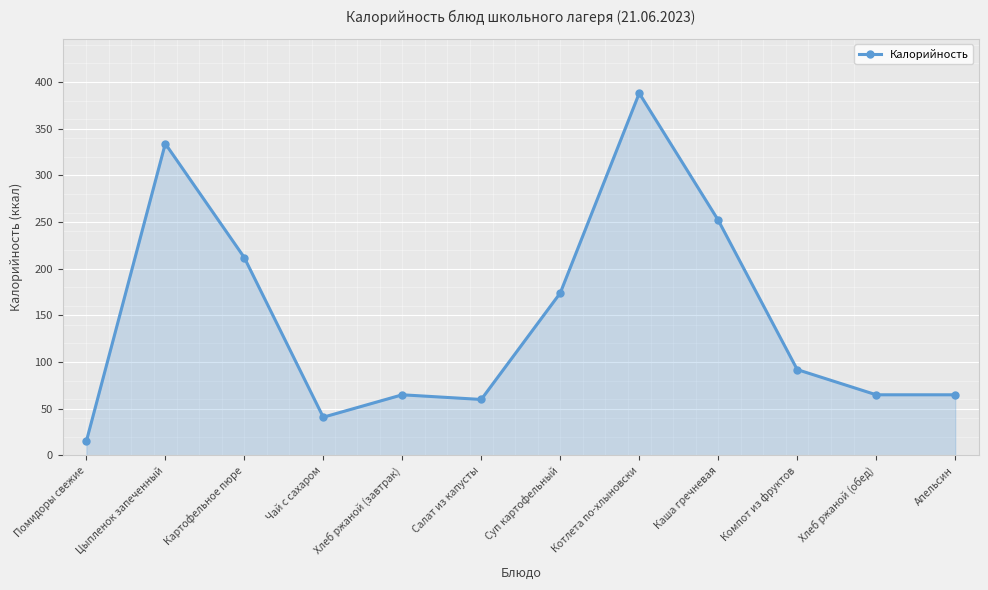

What is the difference between the maximum and minimum values?

373